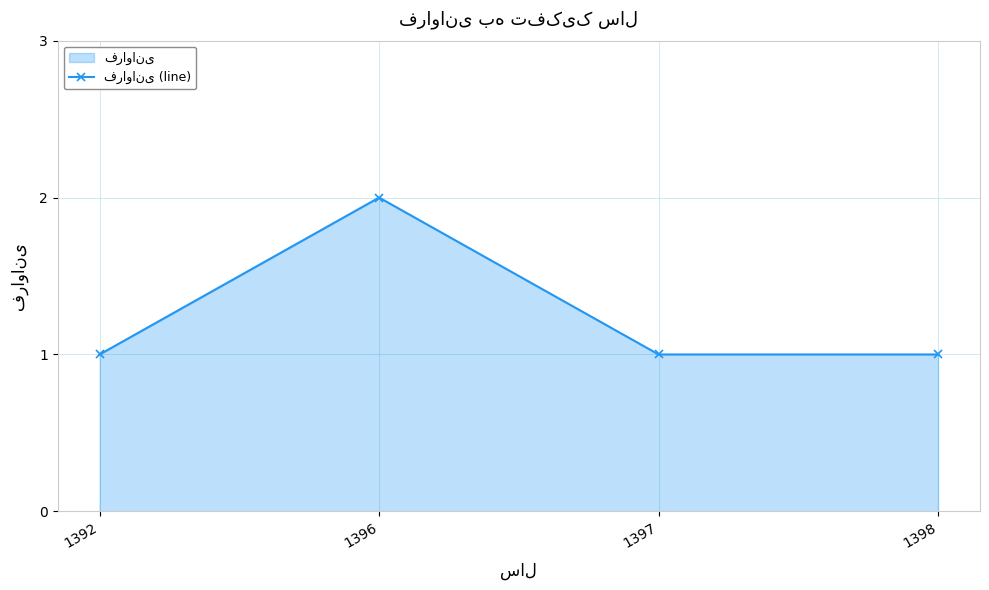

Where is the first local maximum?

1396